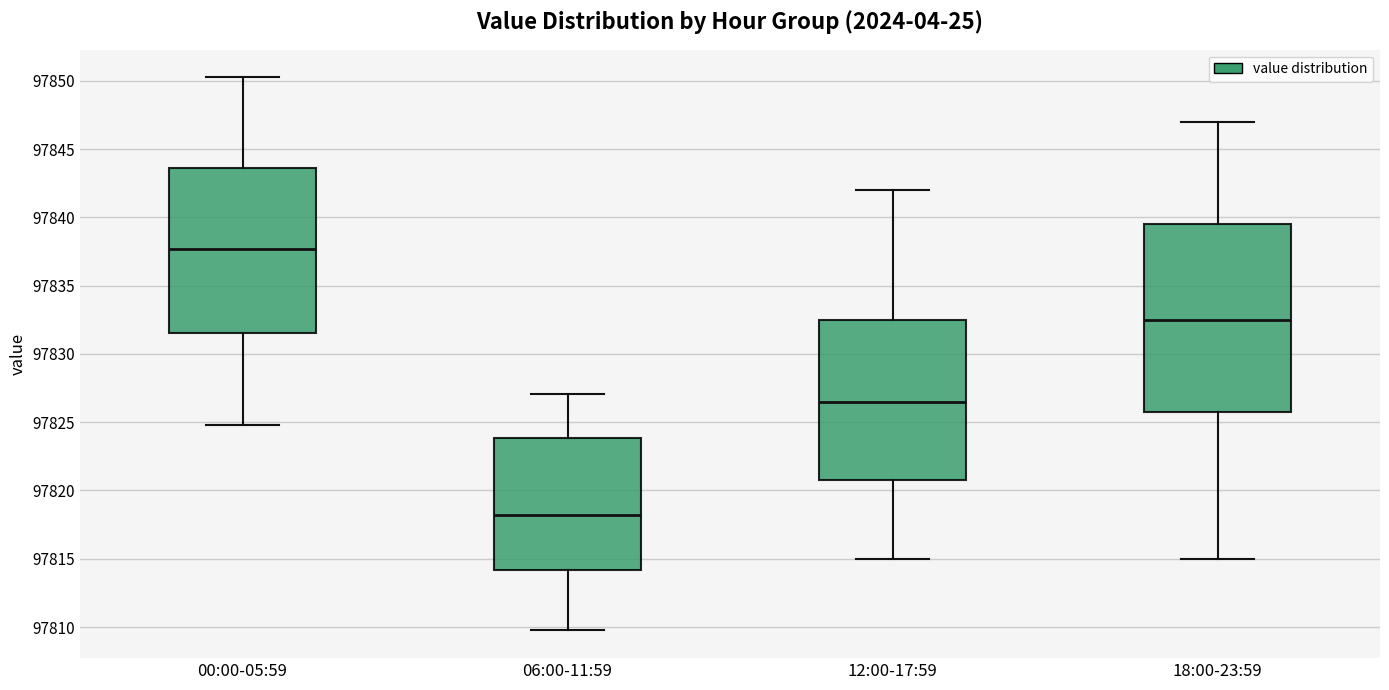

Where is the lower edge of the box for 18:00-23:59 on the y-axis? The values are not printed on the chart, so give them approximately, as read against the axis.

97826.0